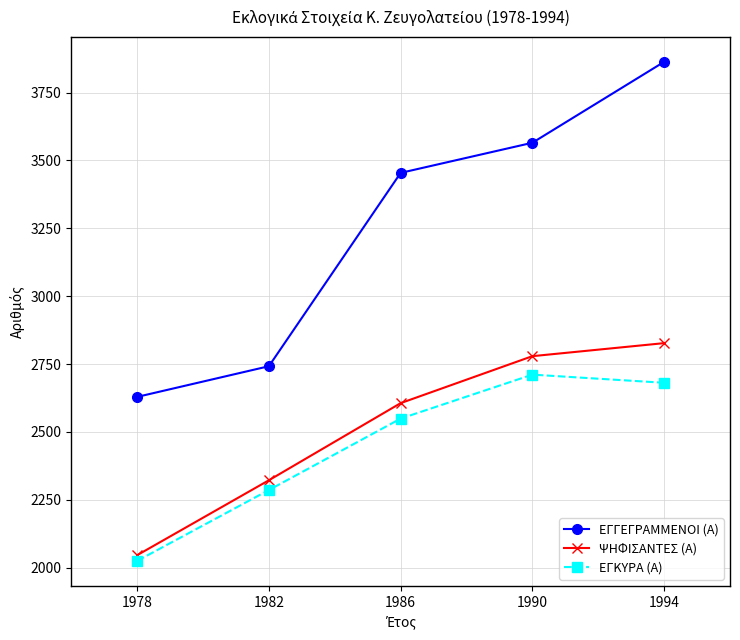

True or false: ΨΗΦΙΣΑΝΤΕΣ (Α) has more than 0 interior local peaks.

False